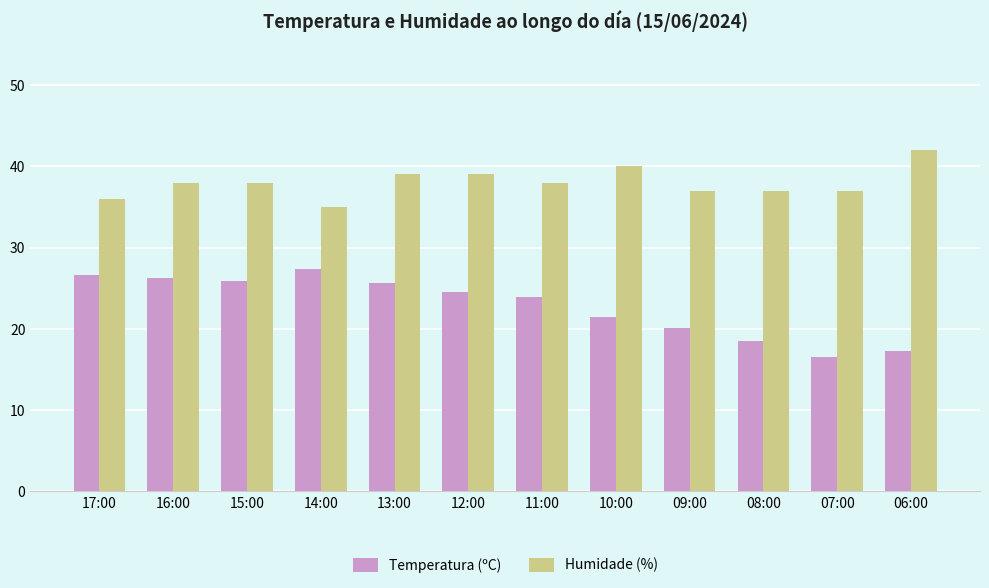

What position from the right is 08:00?

3